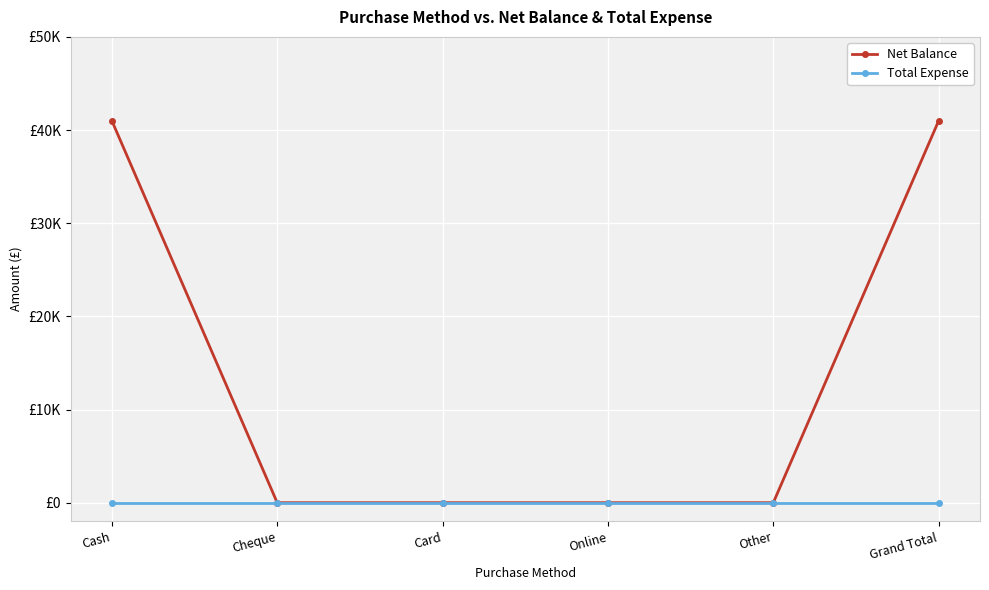

Is this an area chart (filled region under the line)?

No